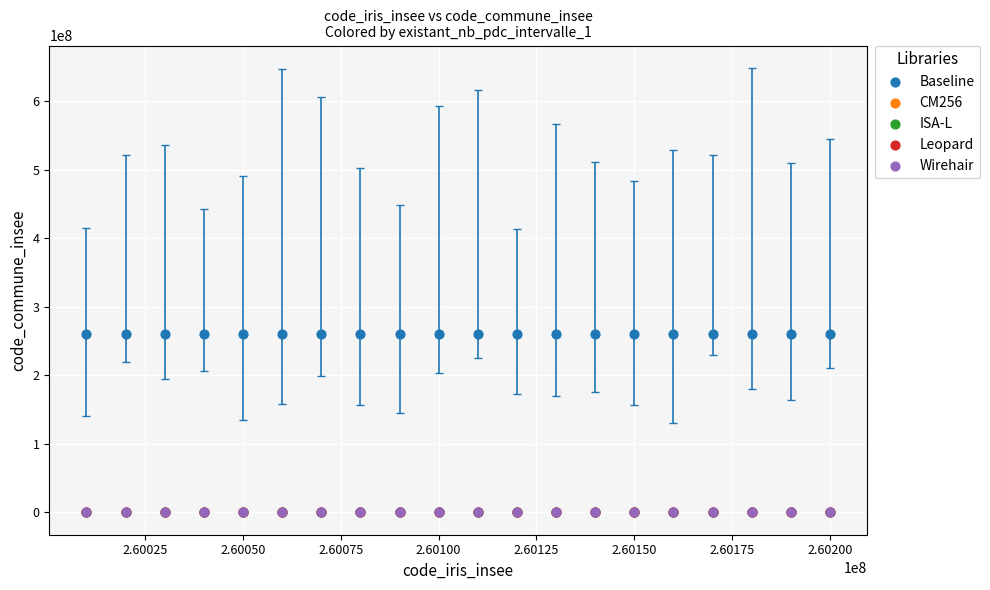

Which series contains the highest Y value?

Baseline